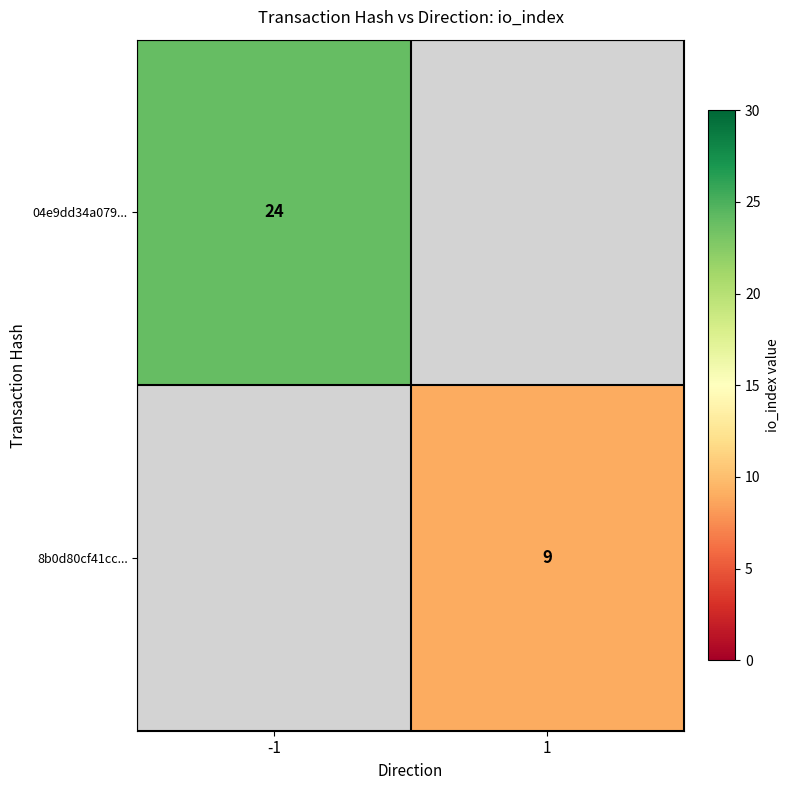

The value of 04e9dd34a079... at -1 is 36. True or false?

False